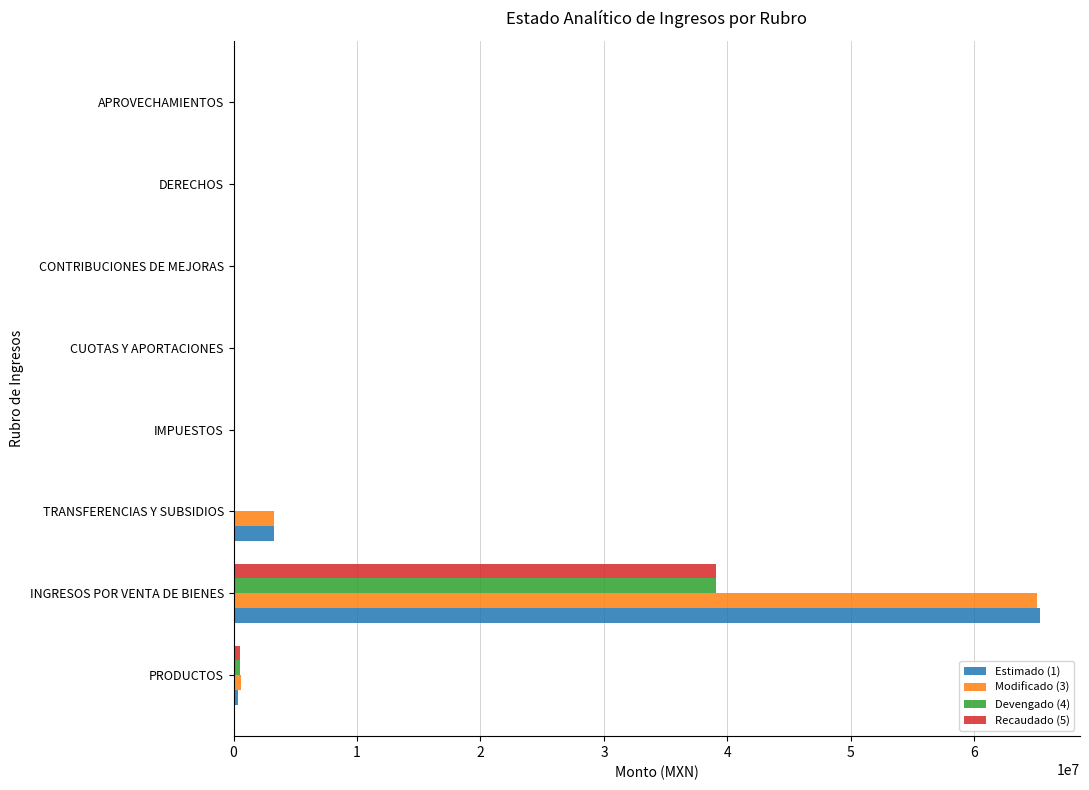

Which category has the highest value across all series?

INGRESOS POR VENTA DE BIENES